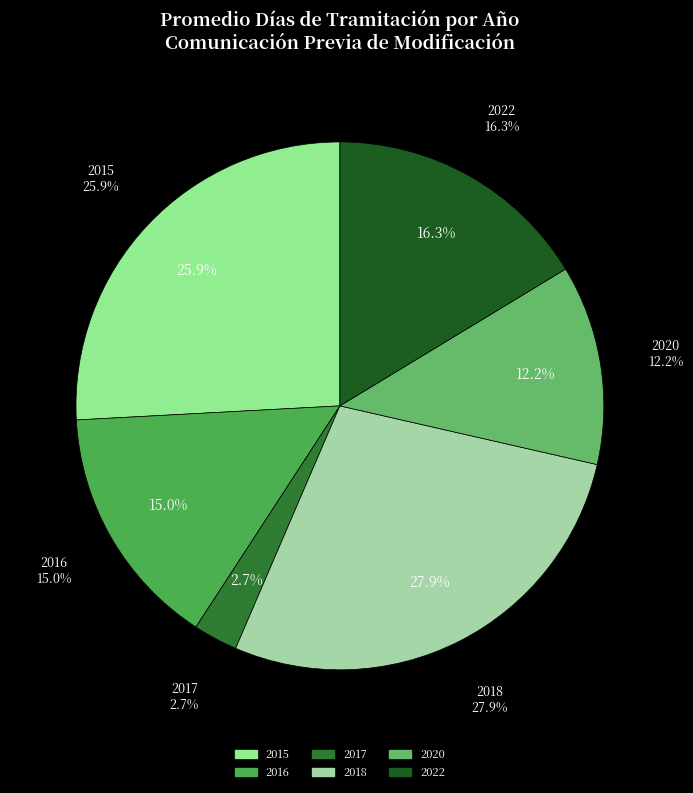

The 2022 slice represents 16% of the pie. True or false?

True